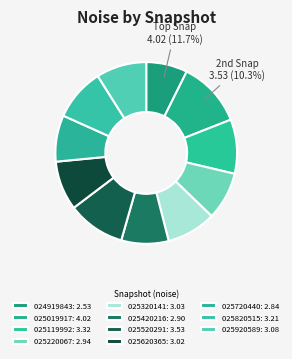

Which slice is the smallest?

20151125024919843